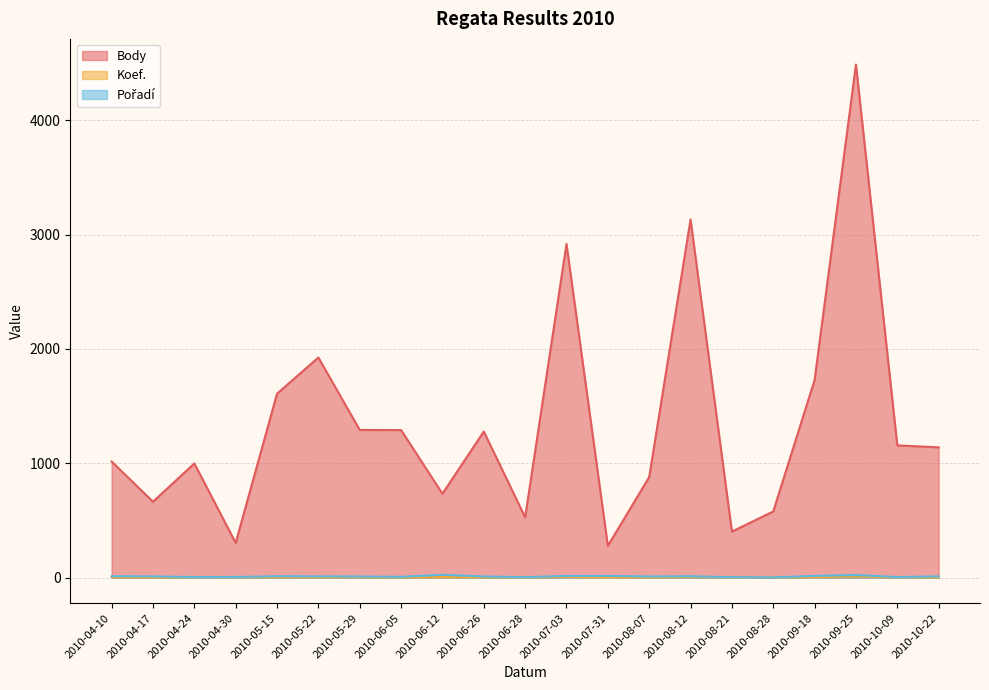

Reading left to right, extract all data points from this chart.

Body: 1015	663	998	303	1608	1925	1291	1290	733	1277	527	2918	277	879	3132	402	578	1728	4488	1156	1139
Koef.: 3	2	2	3	4	4	4	2	4	3	1	6	1	3	6	1	1	4	10	2	3
Pořadí: 11	10	4	5	11	10	9	6	24	9	3	14	14	9	11	3	1	14	22	4	10